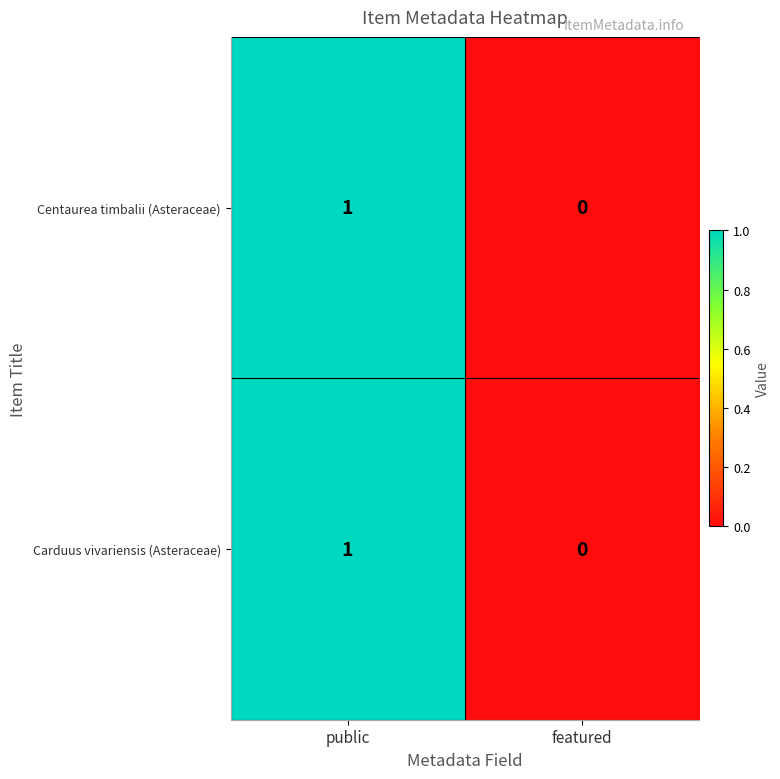

List the labels in order of Carduus vivariensis (Asteraceae) value, smallest first.

featured, public